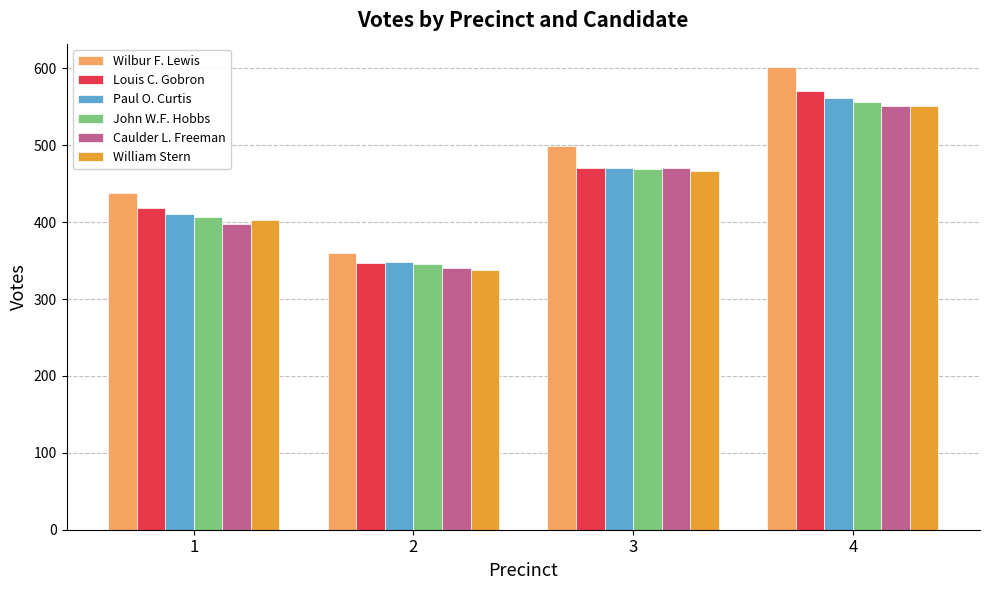

Reading left to right, extract all data points from this chart.

Wilbur F. Lewis: 438	360	499	602
Louis C. Gobron: 418	347	470	570
Paul O. Curtis: 411	348	471	561
John W.F. Hobbs: 407	345	469	556
Caulder L. Freeman: 398	340	470	551
William Stern: 403	338	467	551